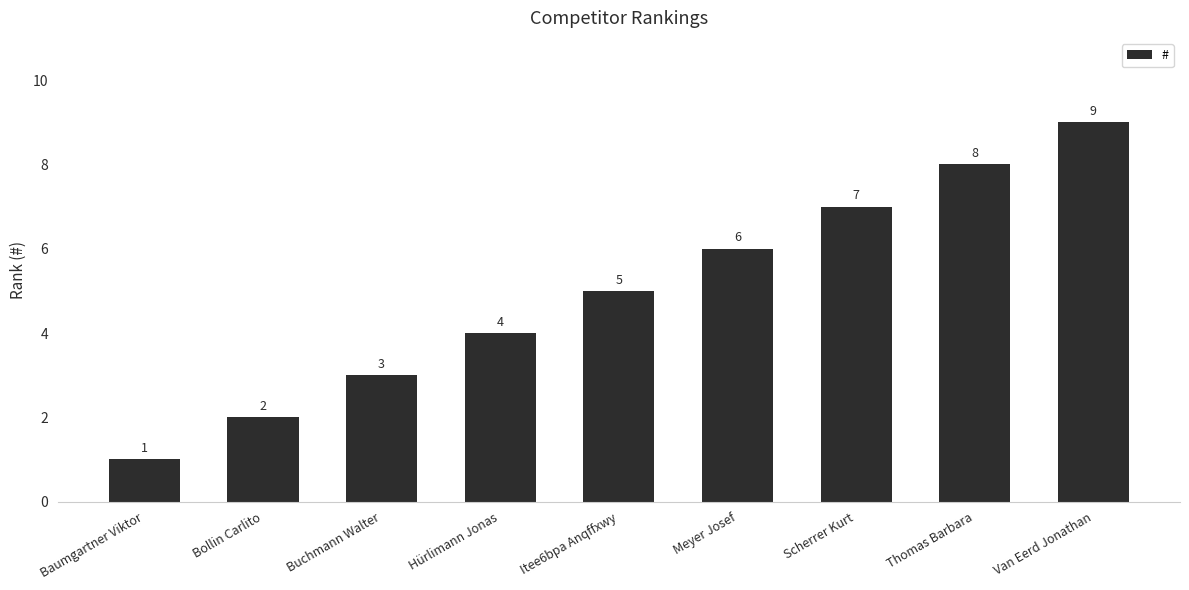

What is the label of the 2nd bar from the right?

Thomas Barbara